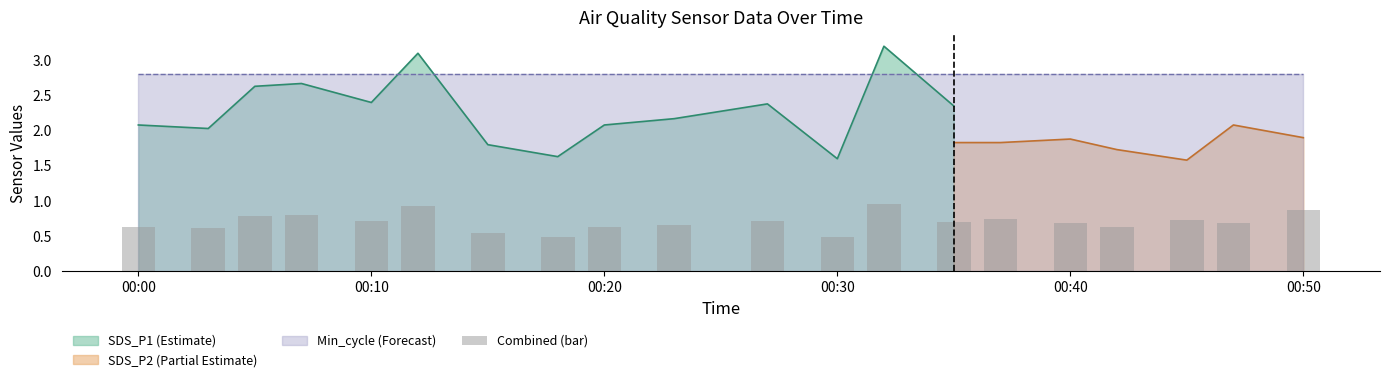

The value of SDS_P1 (Estimate) at 00:20 is 2.1. True or false?

True